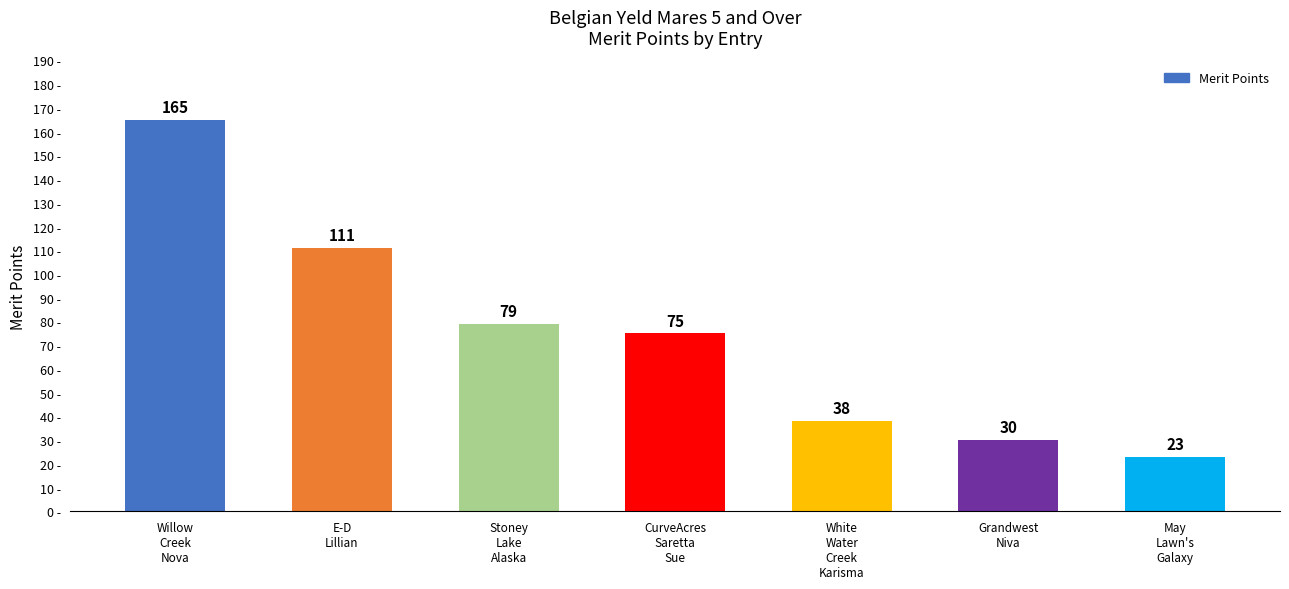

What is the label of the 4th bar from the right?

CurveAcres
Saretta
Sue